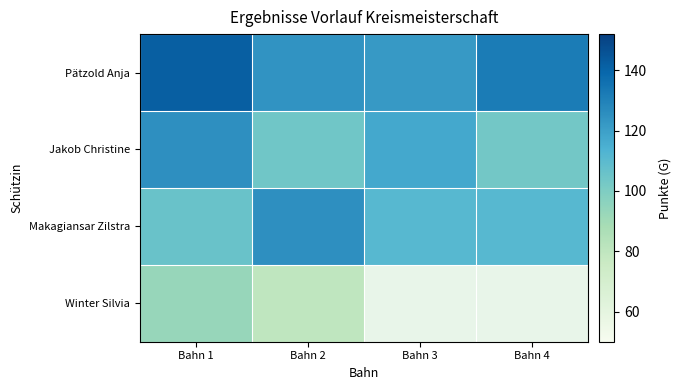

At which label does Pätzold Anja first exceed 132?

Bahn 1